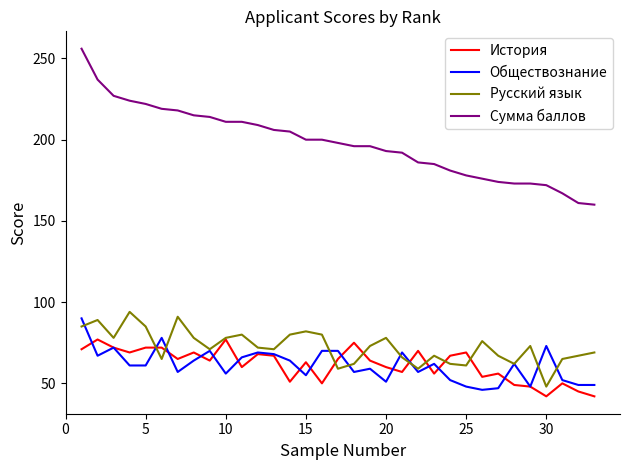

Which series has the largest range (max minus min)?

Сумма баллов